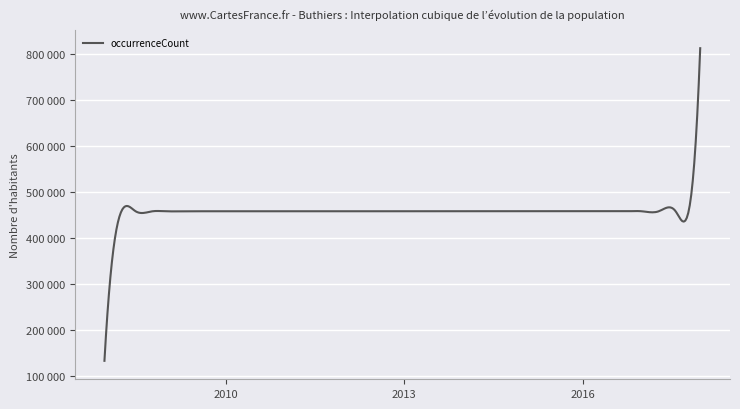

Is this an area chart (filled region under the line)?

Yes